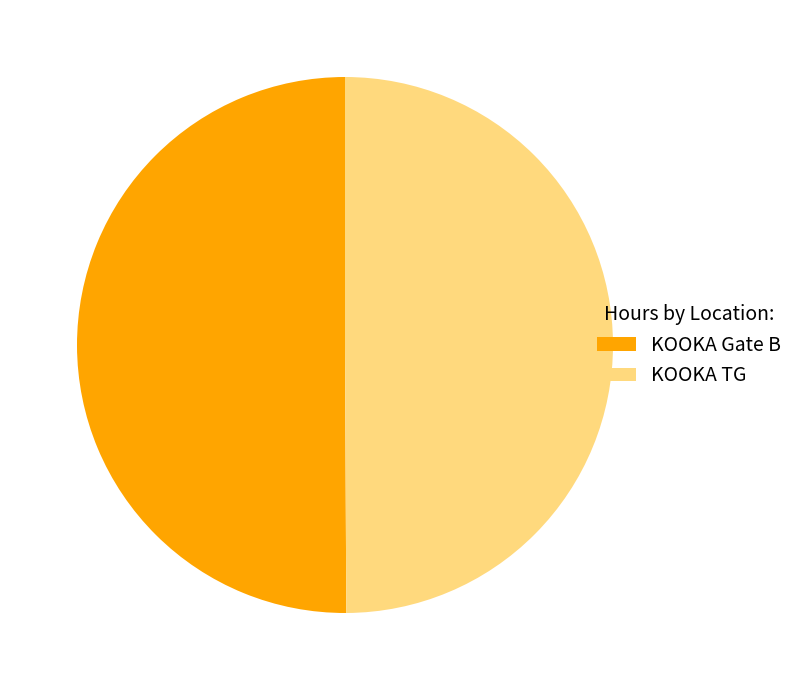

To the nearest percent, what portion does KOOKA TG represent?

50%